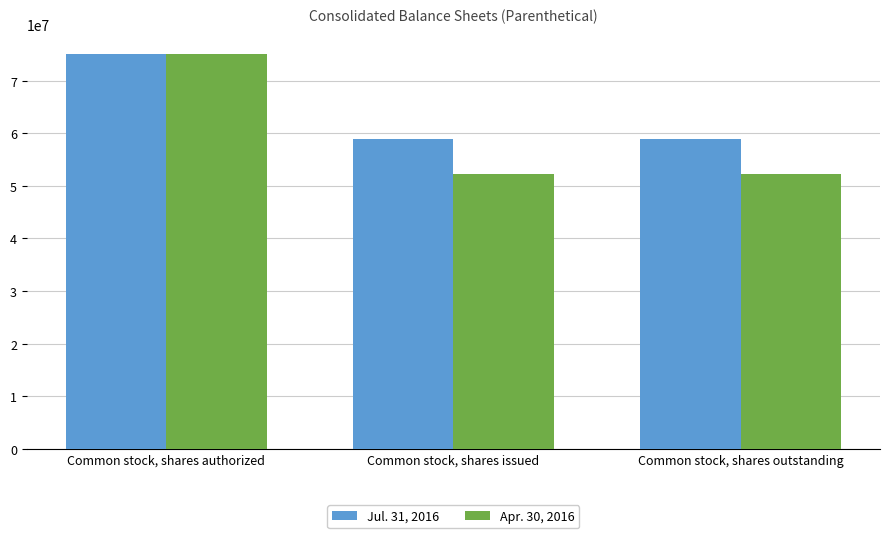

Between Common stock, shares authorized and Common stock, shares outstanding, which series saw the biggest shift?

Apr. 30, 2016